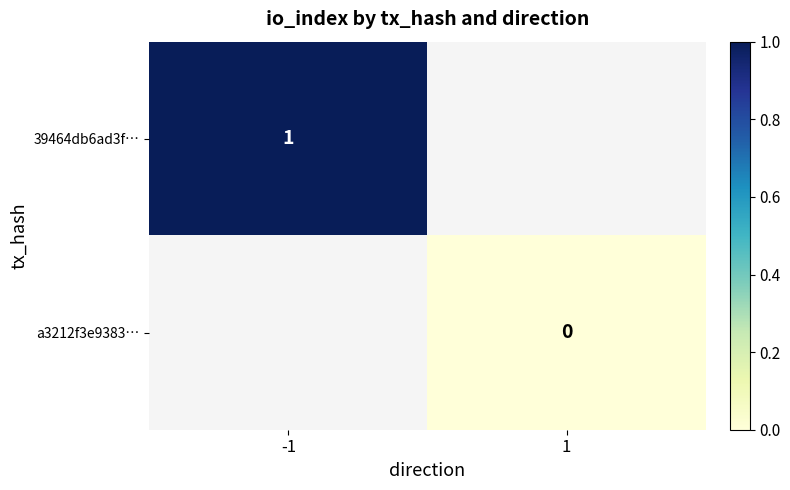

How many categories are shown in the chart?

2